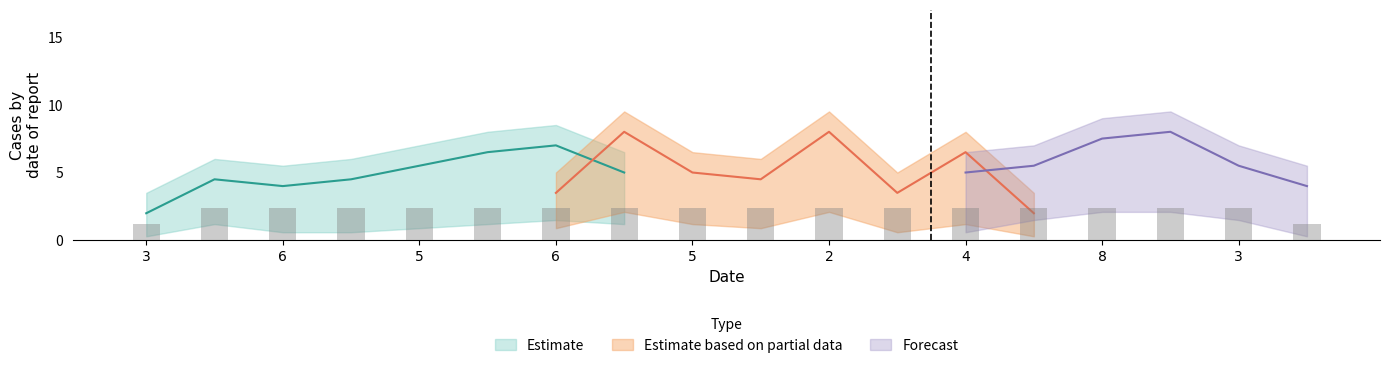

Are the bars horizontal?

No